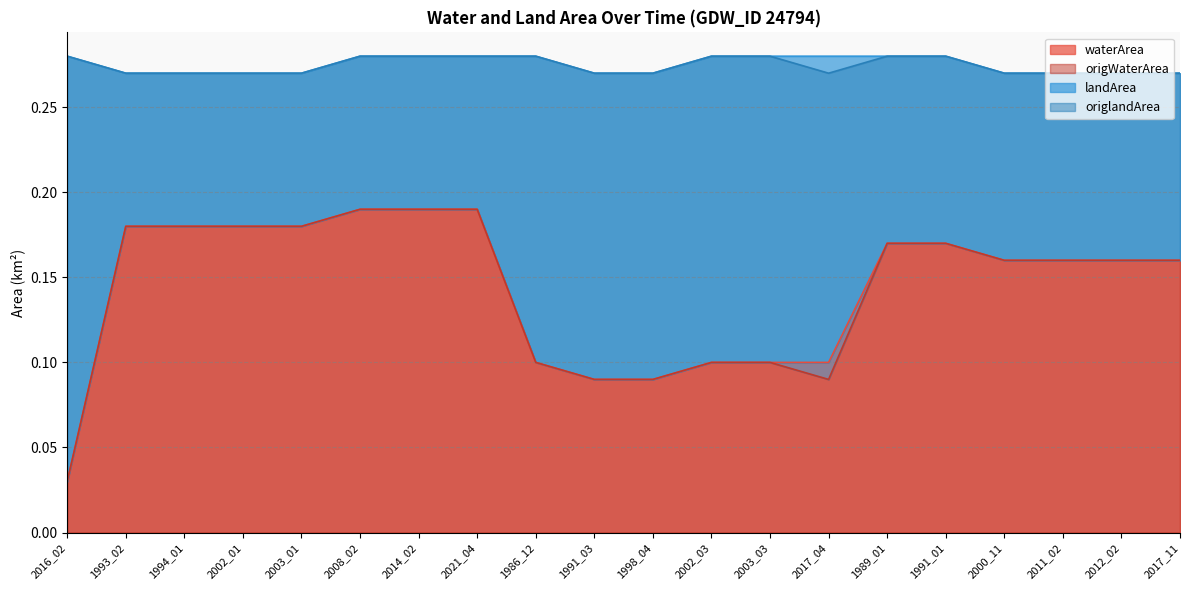

True or false: origWaterArea and waterArea intersect in this chart.

False